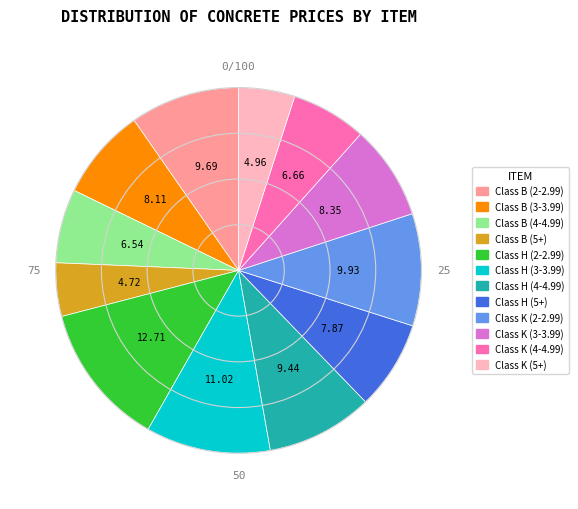

Does any single category account for the majority?

No